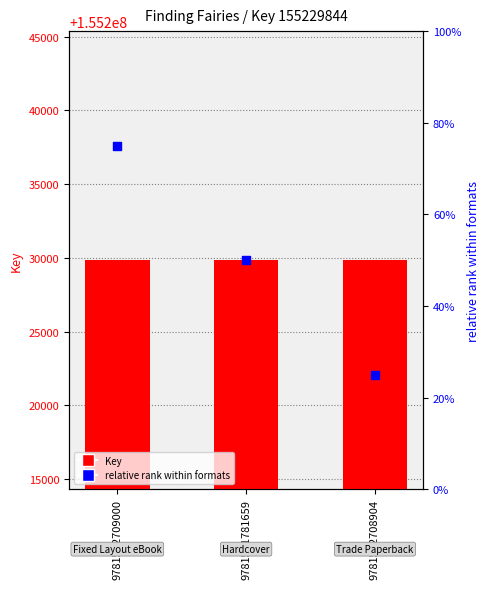

At how many categories does at least one series exceed 38286009?

3